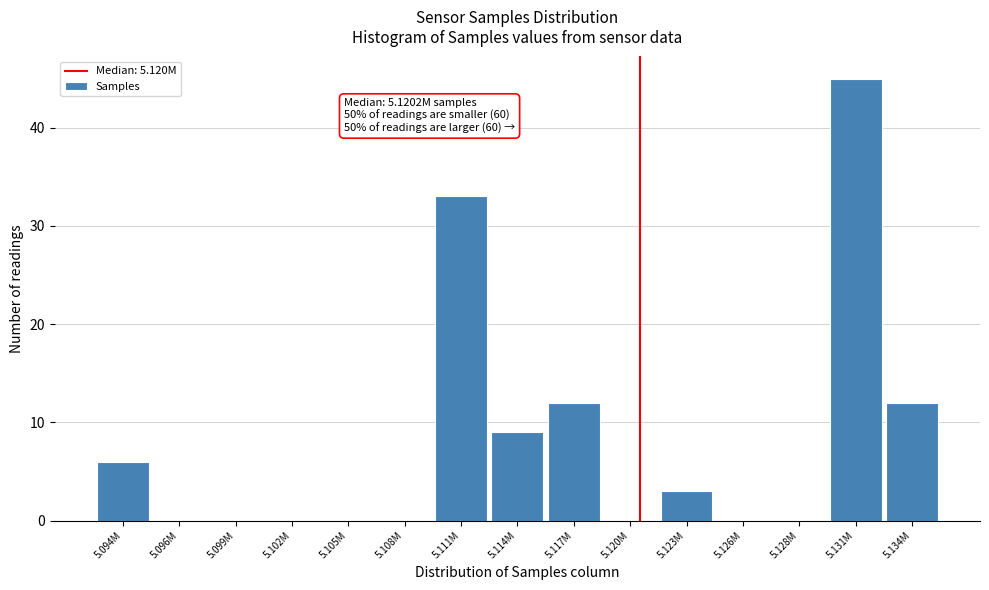

Reading left to right, extract all data points from this chart.

5.094M=6	5.096M=0	5.099M=0	5.102M=0	5.105M=0	5.108M=0	5.111M=33	5.114M=9	5.117M=12	5.120M=0	5.123M=3	5.126M=0	5.128M=0	5.131M=45	5.134M=12